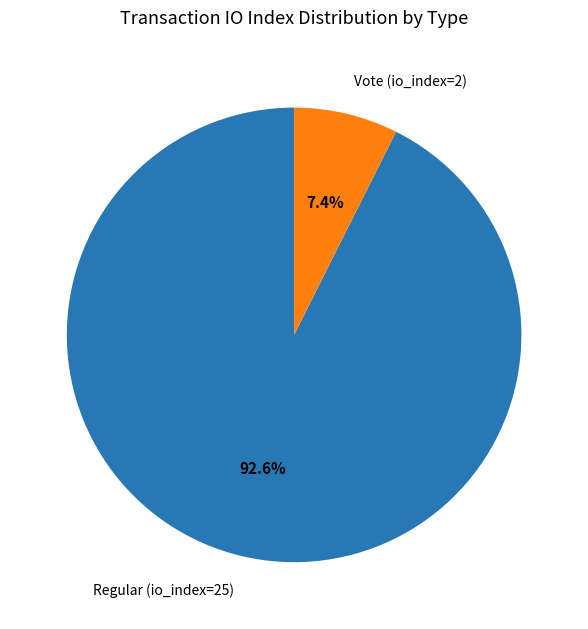

Between Vote (io_index=2) and Regular (io_index=25), which is larger?

Regular (io_index=25)